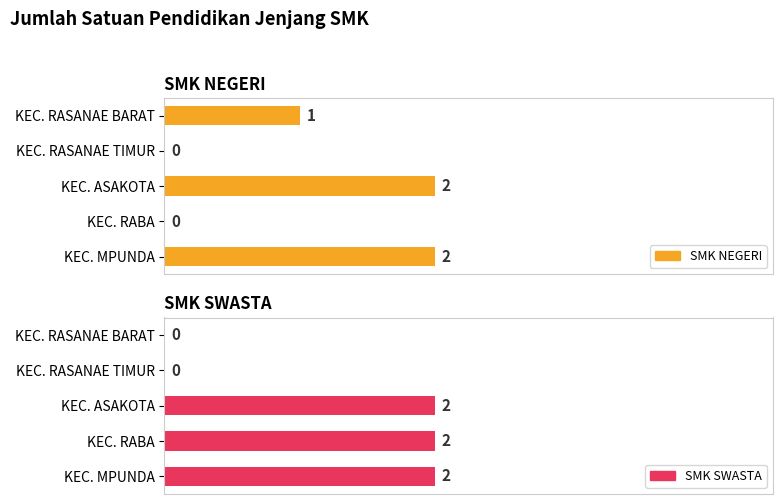

What value does the SMK NEGERI series have at KEC. RASANAE BARAT?

1